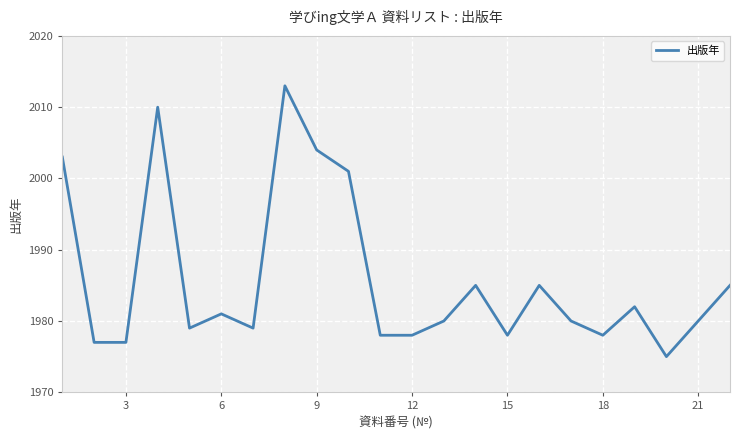

How many lines are shown in the chart?

1